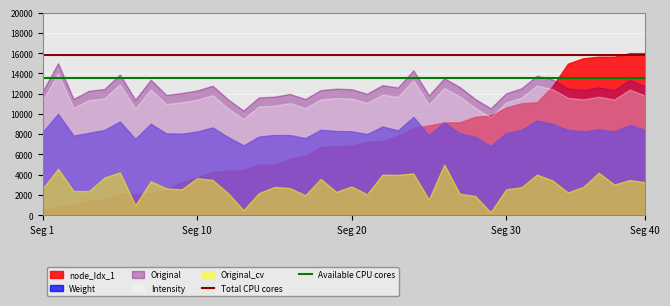

Which series has the largest total across all categories?

Original